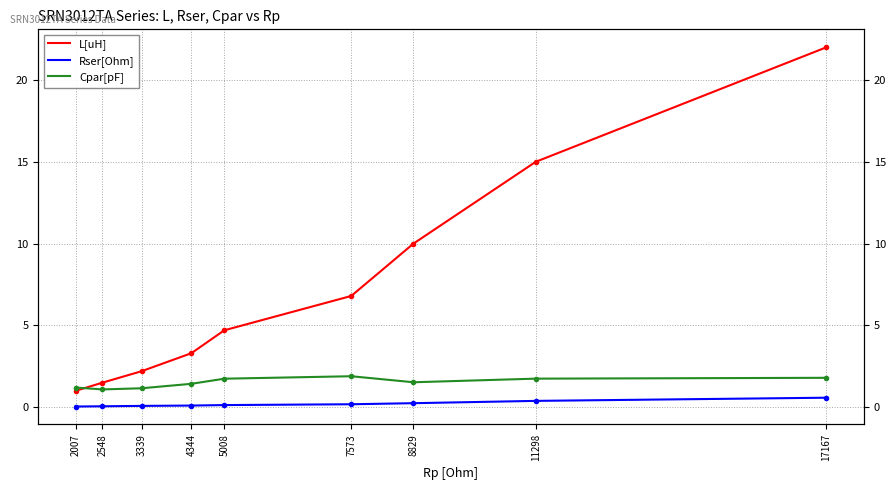

Reading left to right, transcribe all the data shown in this chart.

L[uH]: 2007=1.0	2548=1.5	3339=2.2	4344=3.3	5008=4.7	7573=6.8	8829=10.0	11298=15.0	17167=22.0
Rser[Ohm]: 2007=0.0	2548=0.1	3339=0.1	4344=0.1	5008=0.1	7573=0.2	8829=0.2	11298=0.4	17167=0.6
Cpar[pF]: 2007=1.2	2548=1.1	3339=1.2	4344=1.4	5008=1.7	7573=1.9	8829=1.5	11298=1.7	17167=1.8